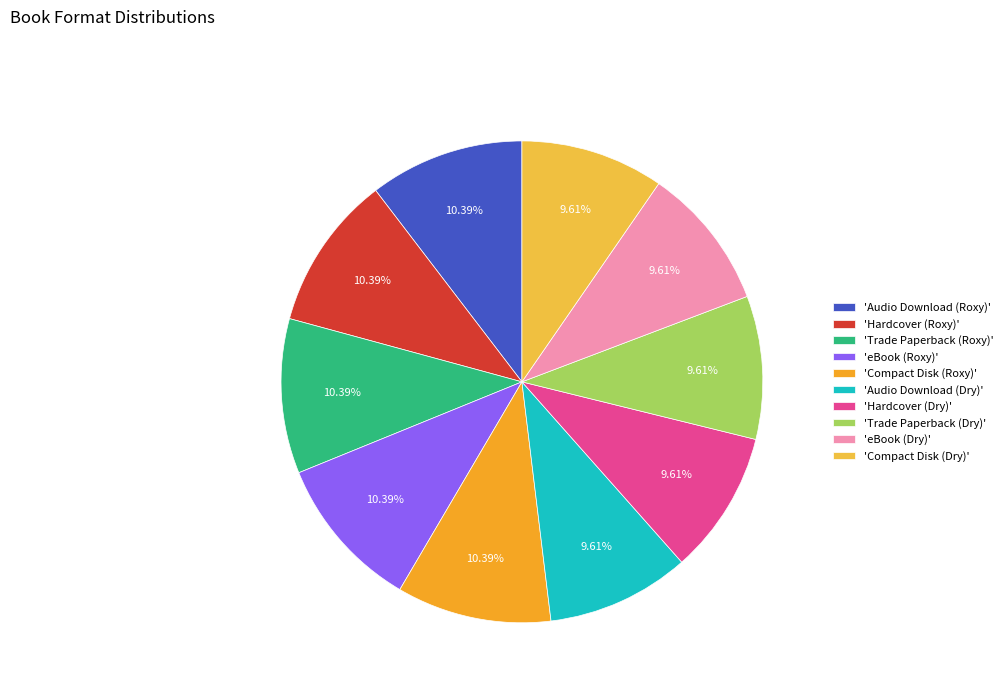

Is there any slice that represents more than half of the pie?

No